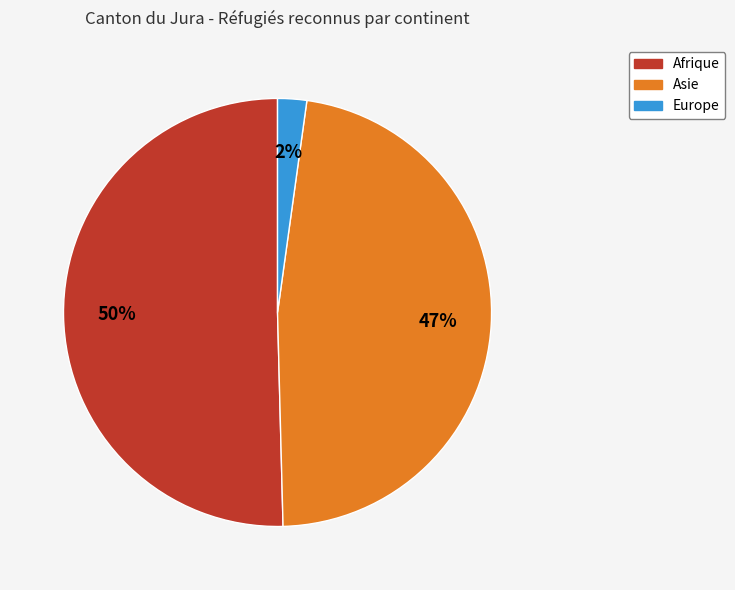

Is the sum of Asie and Europe greater than half?

No